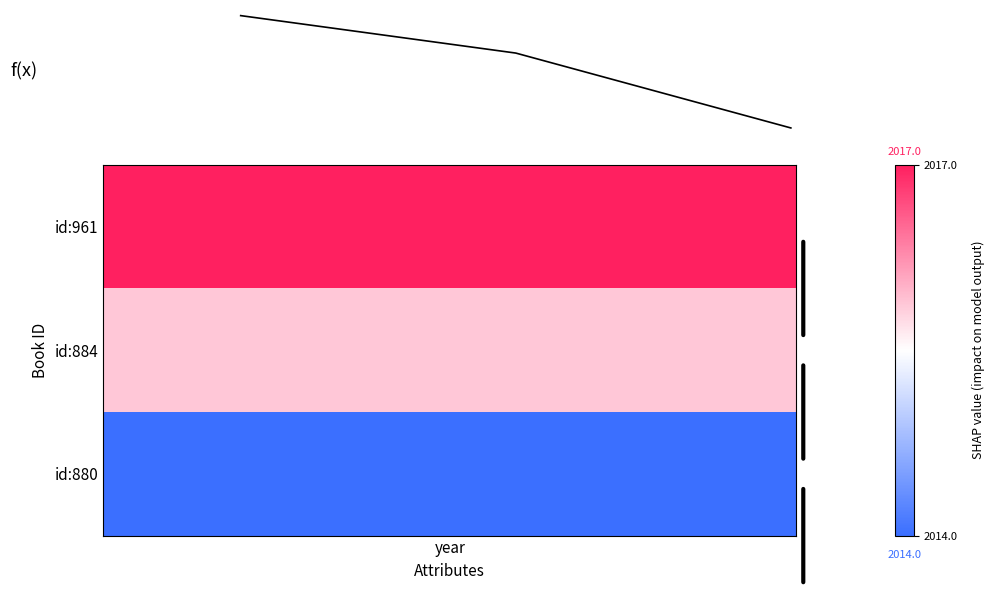

What is the difference between the maximum and minimum values?

3.0